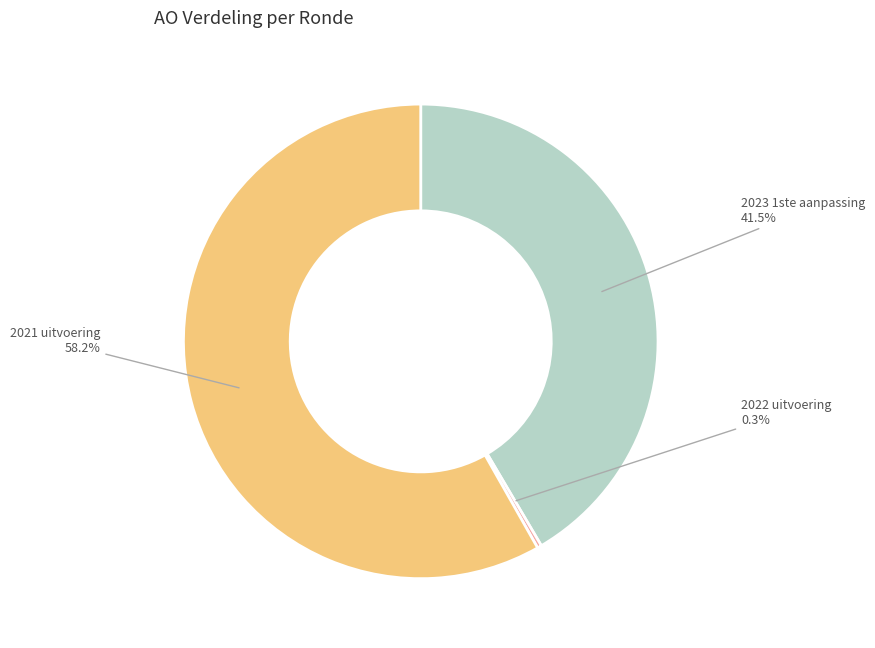

Does any single category account for the majority?

Yes